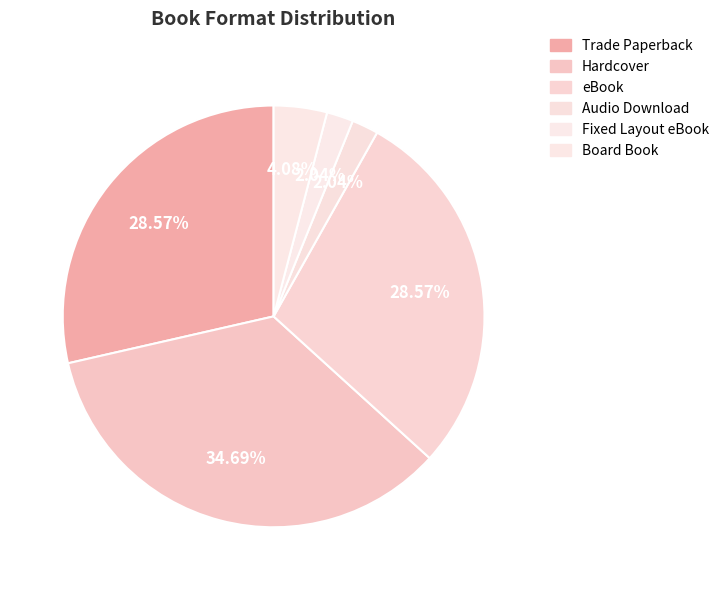

Is there any slice that represents more than half of the pie?

No